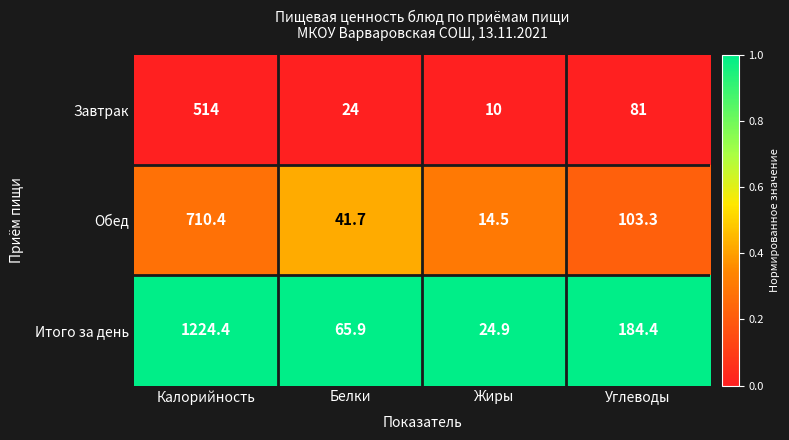

The Итого за день series shows 24.9 at Жиры. True or false?

True